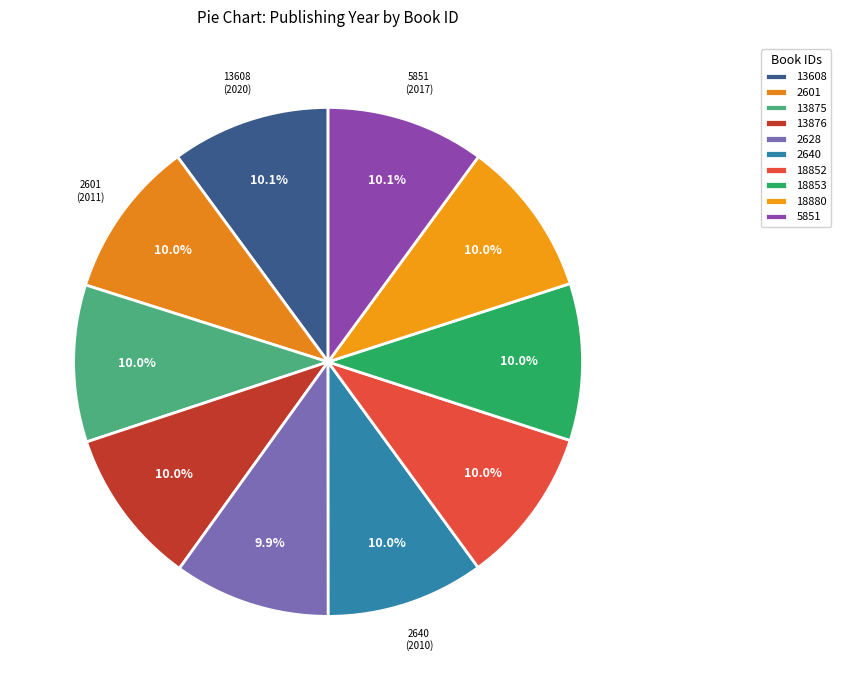

The 5851 slice represents 1% of the pie. True or false?

False